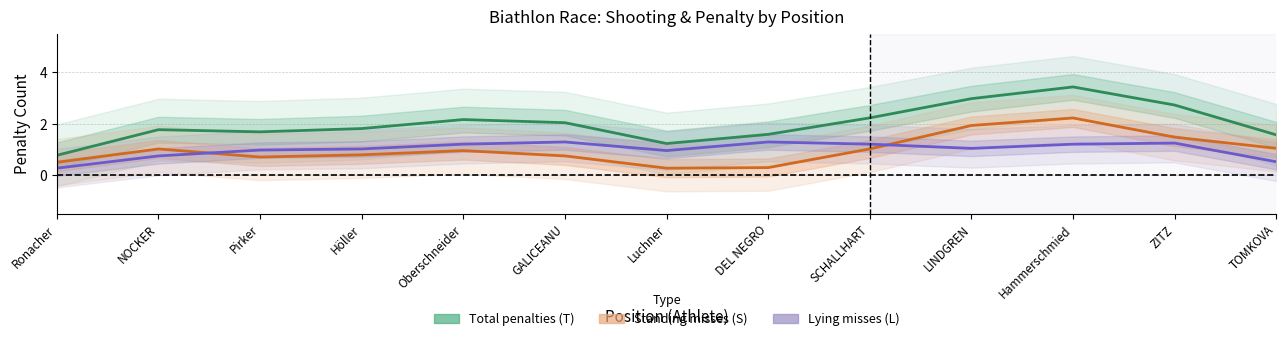

What is the label of the 12th point from the right?

NOCKER